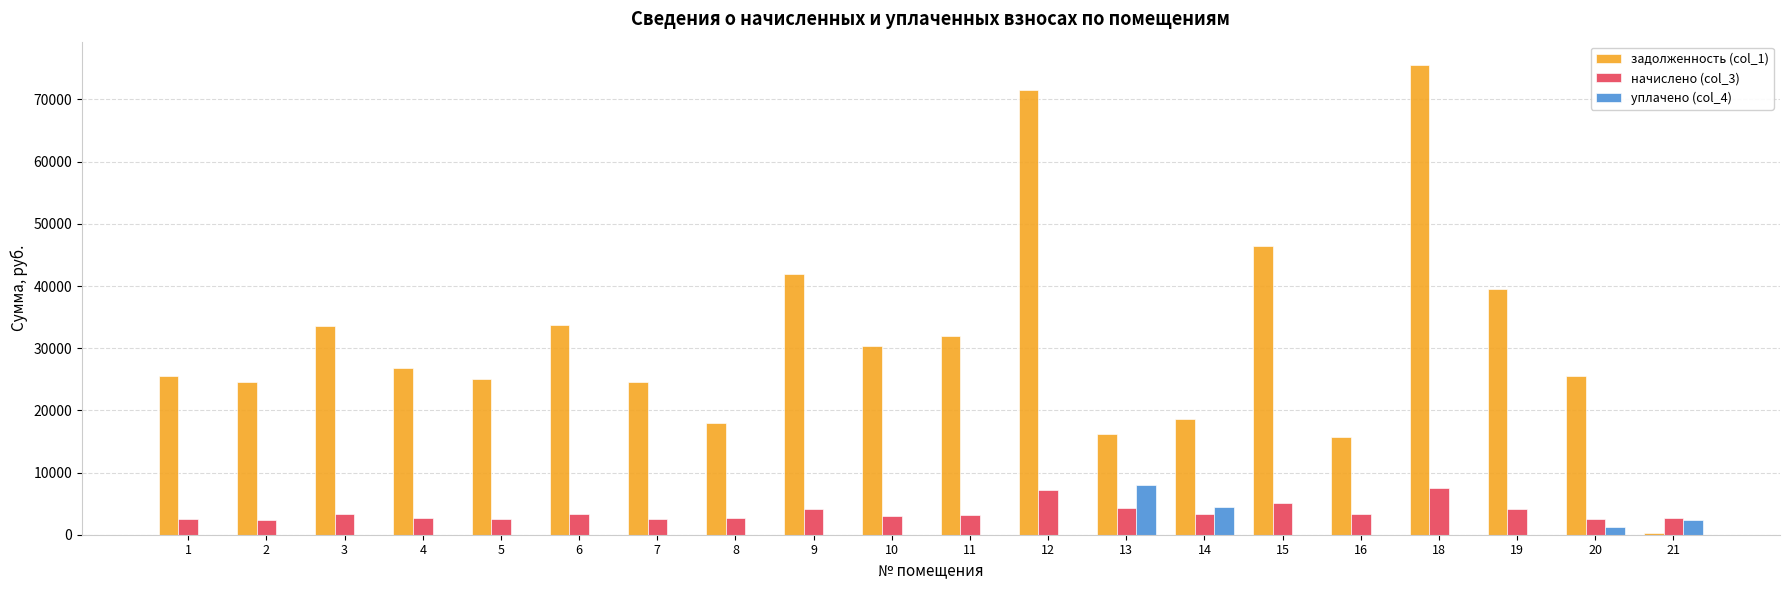

Are the bars grouped side by side (vs. stacked)?

Yes